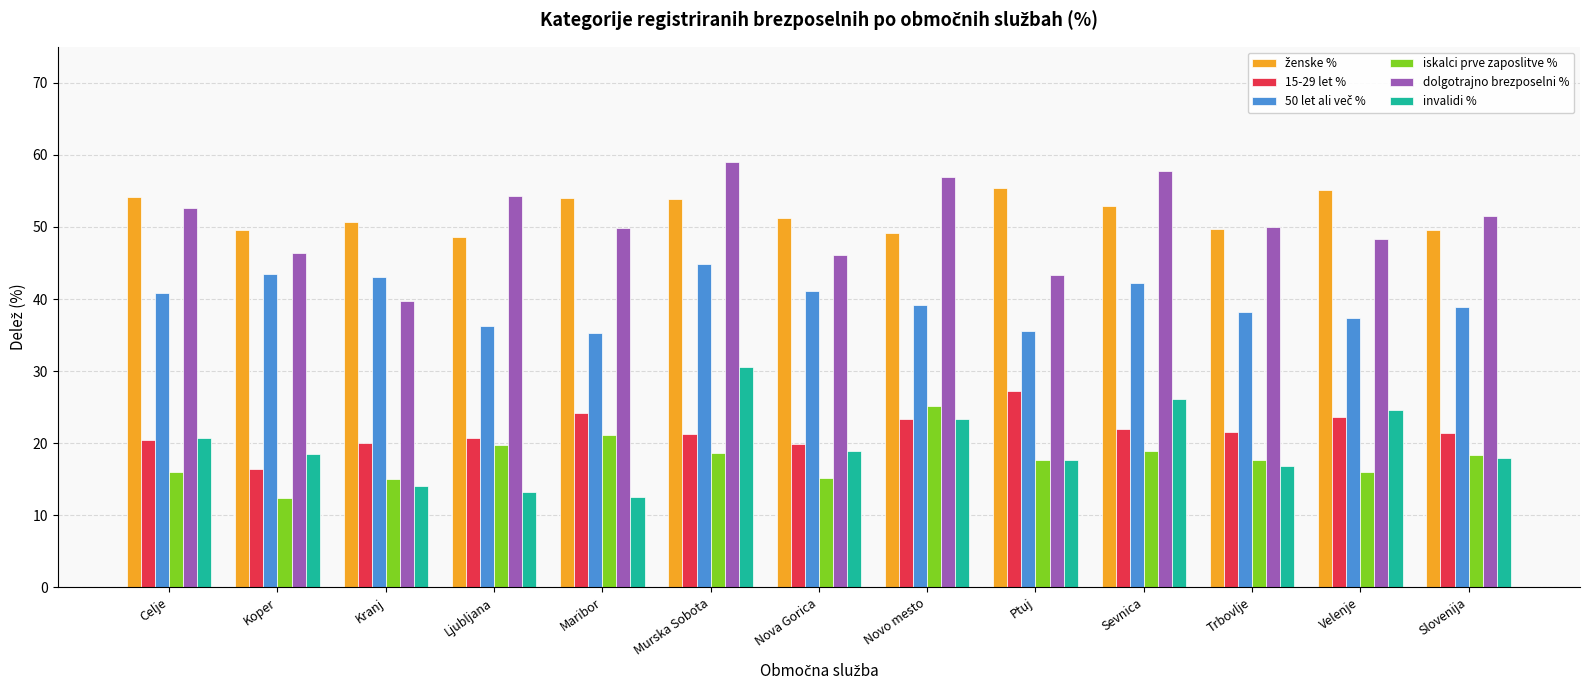

Which series changed the most between Sevnica and Velenje?

dolgotrajno brezposelni %